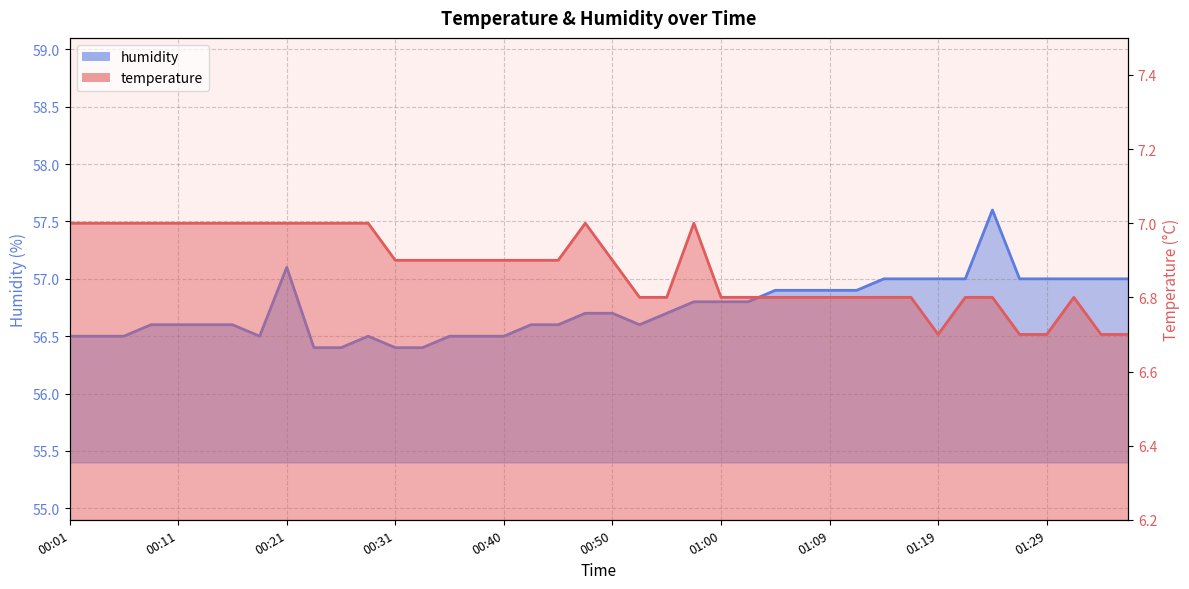

At which category is the sum across all series the highest?

01:24